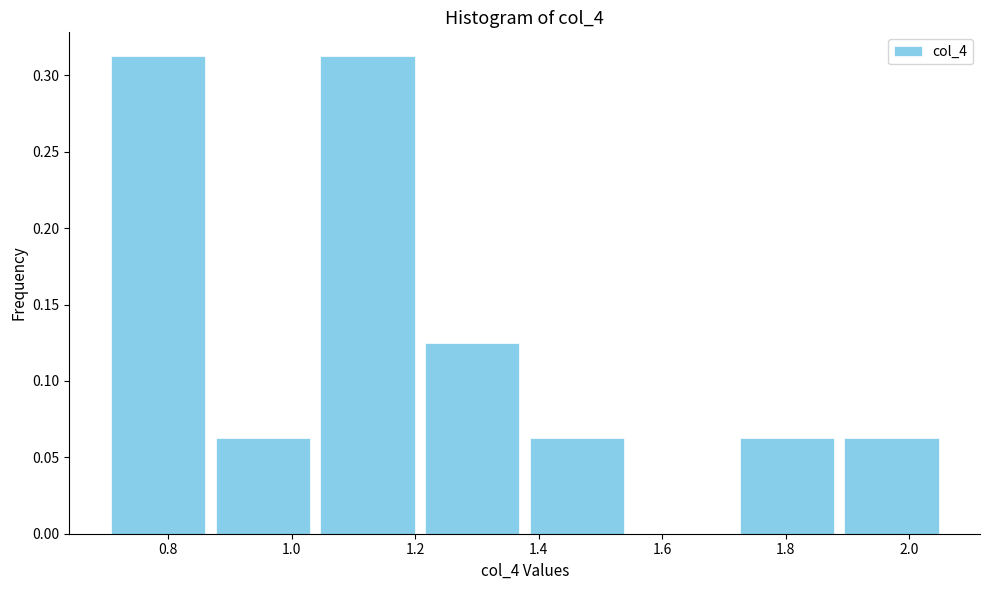

Reading left to right, transcribe this chart: for each bar, give the range it covers on the x-axis and its height. Neither the bar edges nor the heights are printed on the chart, so give them approximately, as read against the axes.

0.70 to 0.86: 0.315
0.86 to 1.04: 0.065
1.04 to 1.20: 0.315
1.20 to 1.38: 0.125
1.38 to 1.54: 0.065
1.54 to 1.72: 0
1.72 to 1.88: 0.065
1.88 to 2.06: 0.065